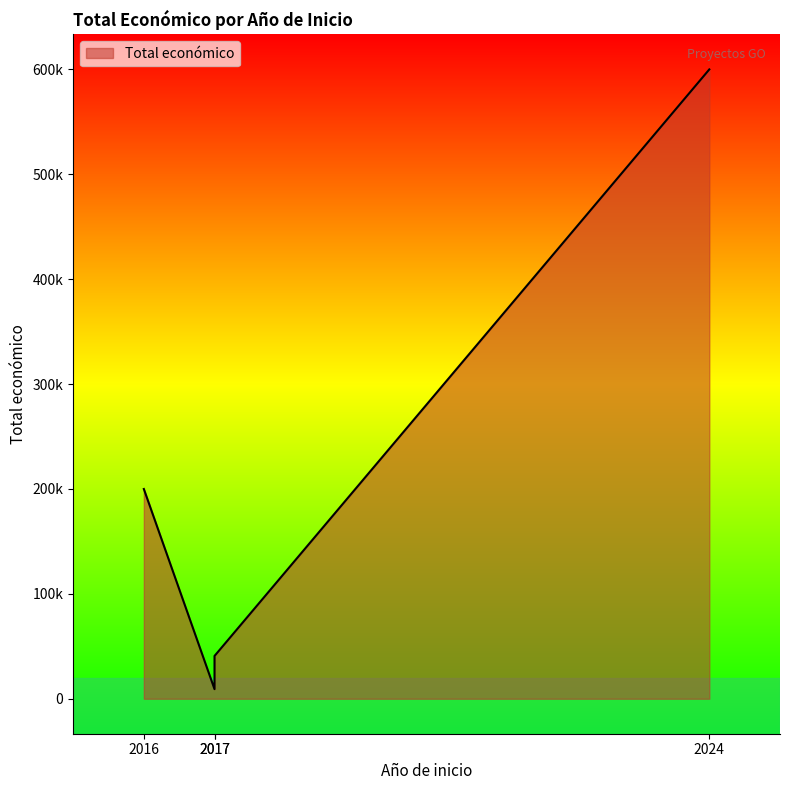

Does the chart display data point markers on the line(s)?

No